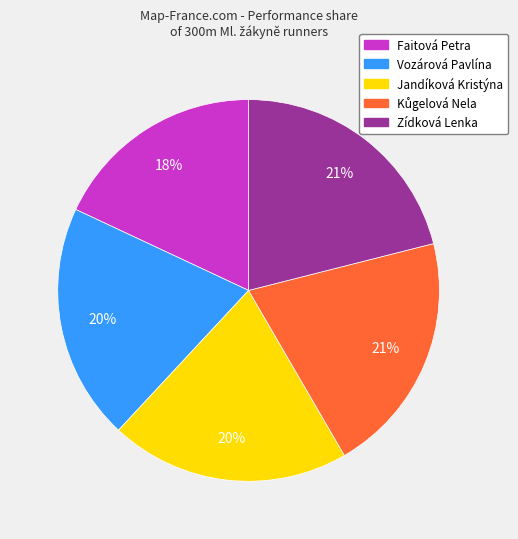

Do Zídková Lenka and Jandíková Kristýna together represent more than half of the pie?

No